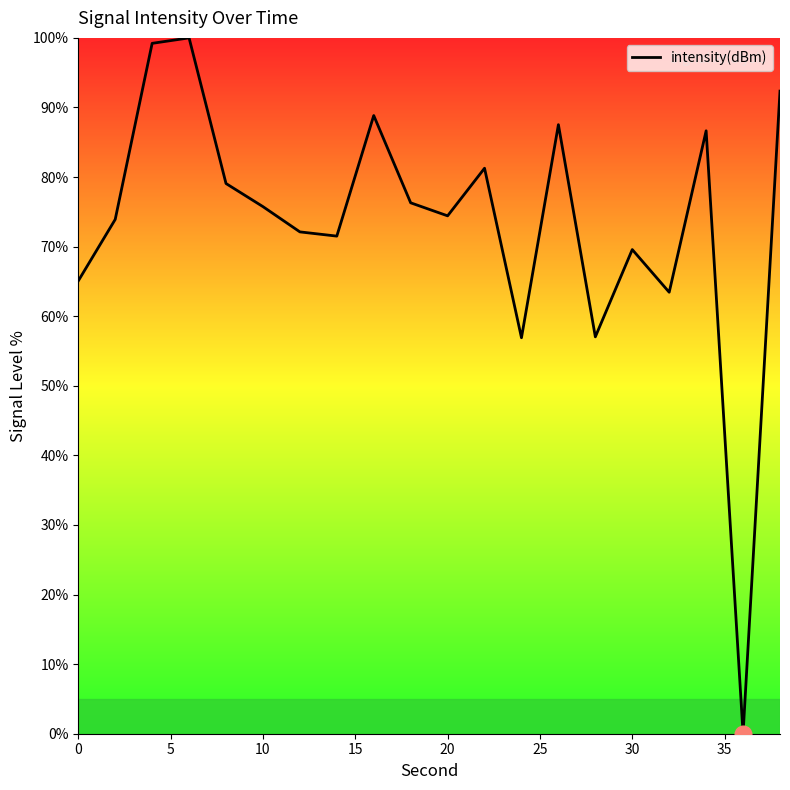

True or false: the data has more than 2 interior local peaks.

True